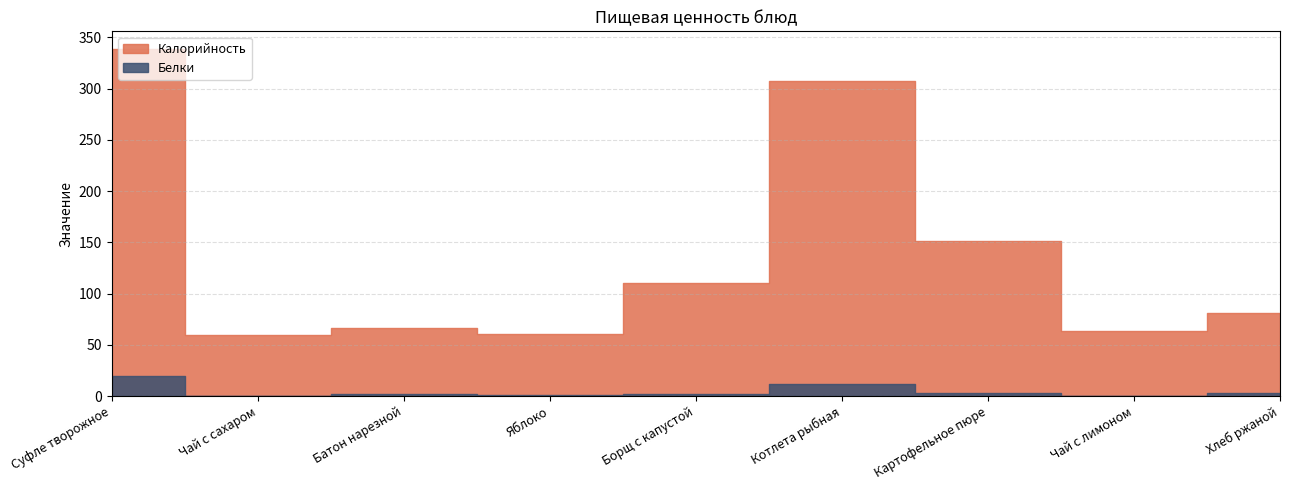

Read the Калорийность value at Хлеб ржаной.

81